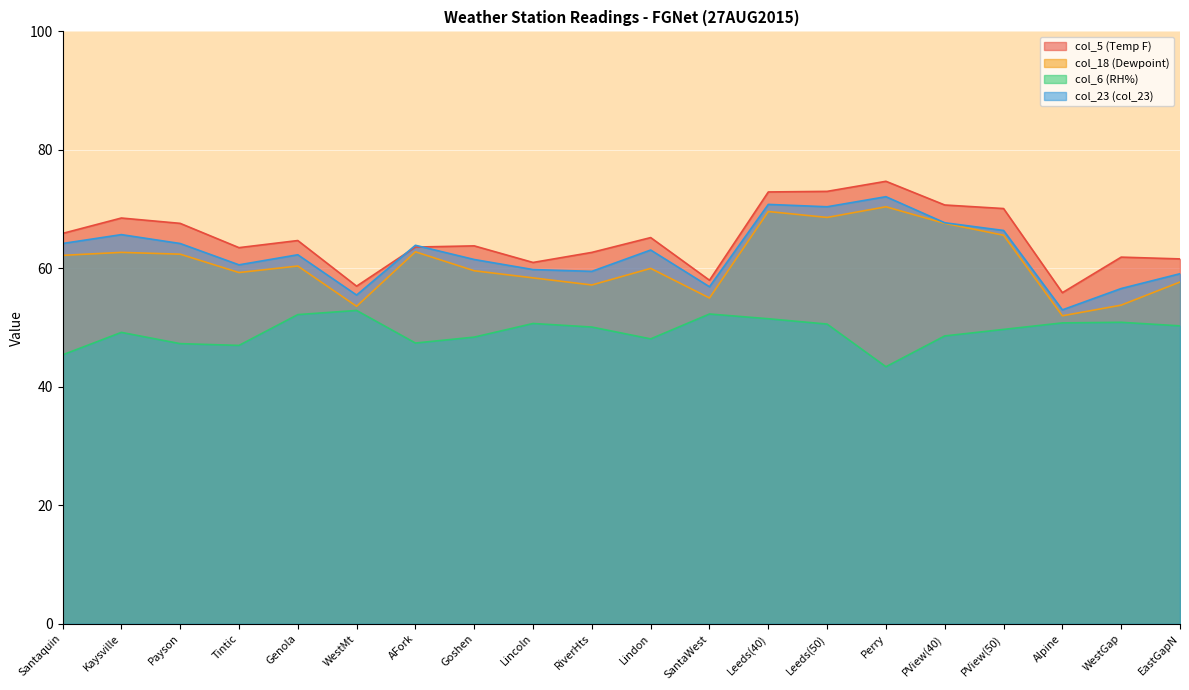

Which series changed the most between Santaquin and Leeds(40)?

col_18 (Dewpoint)